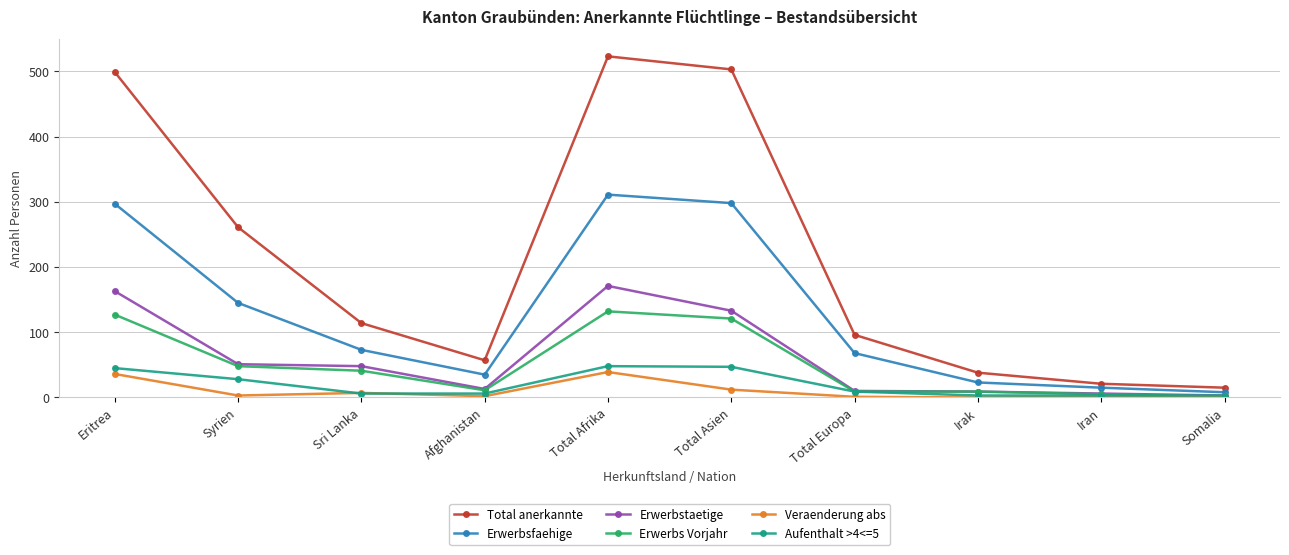

True or false: Erwerbsfaehige and Aufenthalt >4<=5 intersect in this chart.

False